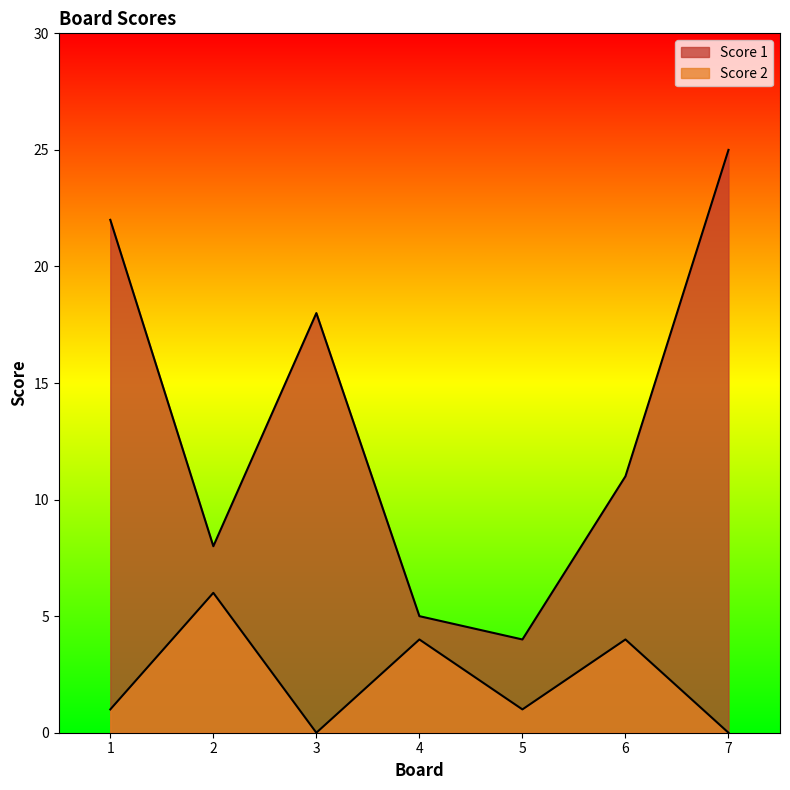

Which category has the highest value in the Score 2 series?

2